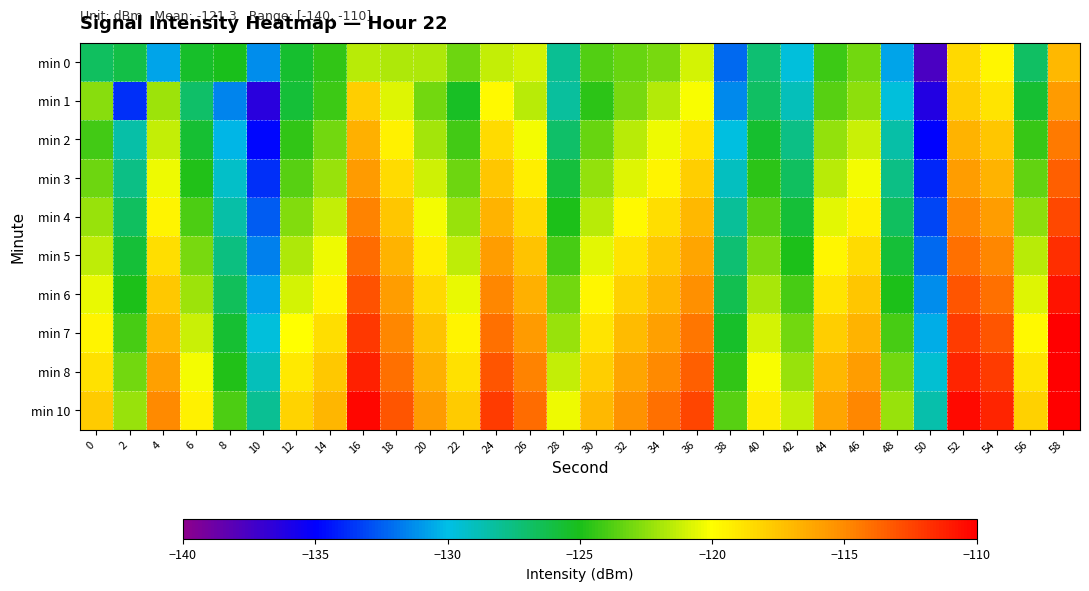

What is the total value across all series at 18?

-1172.5